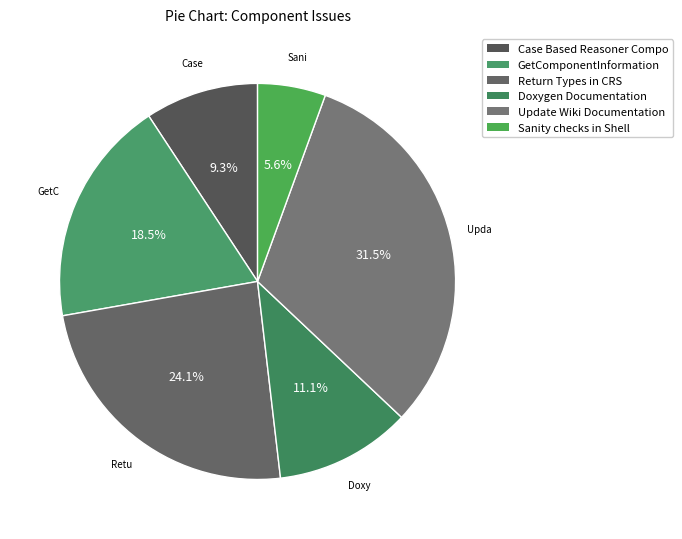

How many slices are in this pie chart?

6